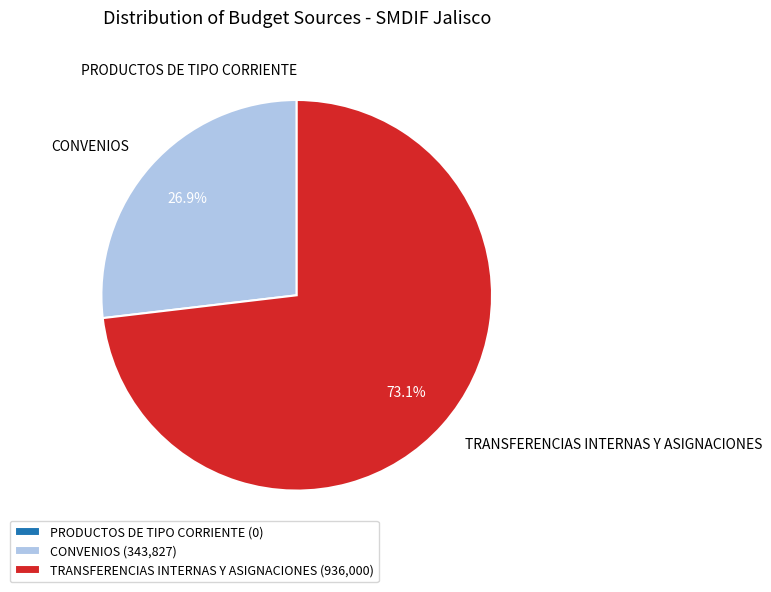

Which has a higher value, CONVENIOS or TRANSFERENCIAS INTERNAS Y ASIGNACIONES?

TRANSFERENCIAS INTERNAS Y ASIGNACIONES